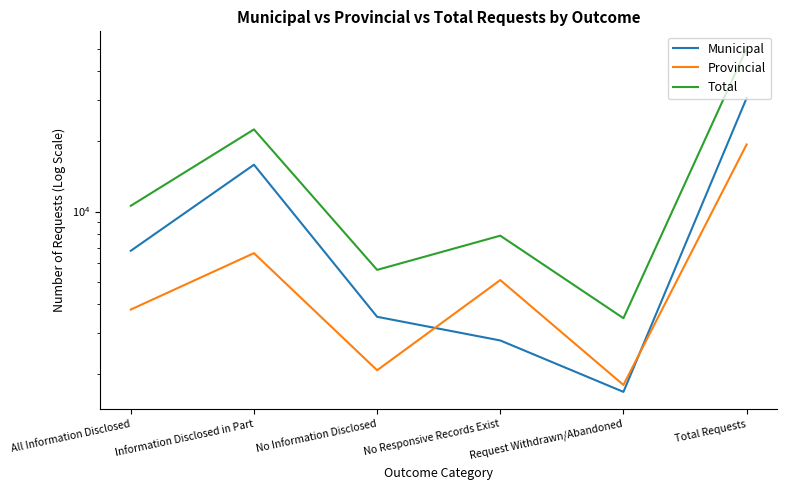

Which series has the widest spread of values?

Total